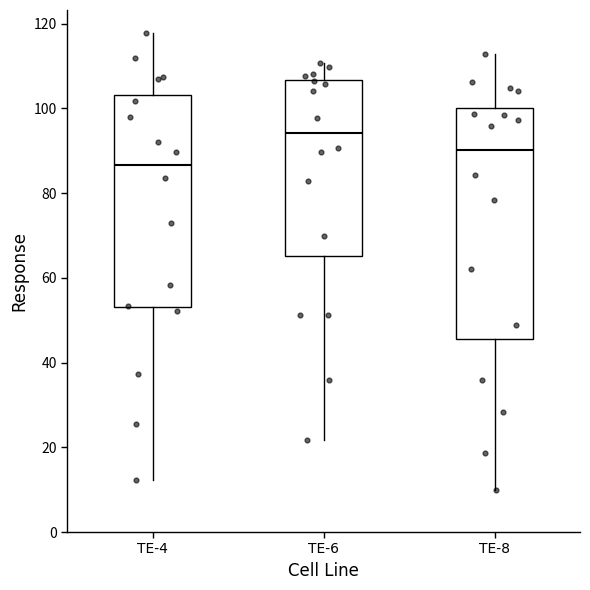

Reading left to right, transcribe this box plot: for each box, give where its median line is, the range the box spans, and where its two whiskers end, as read against the y-axis. The values are not printed on the chart, so give them approximately, as read against the axis.

TE-4: median 86, box 54 to 104, whiskers 12 to 118
TE-6: median 94, box 66 to 106, whiskers 22 to 110
TE-8: median 90, box 46 to 100, whiskers 10 to 112